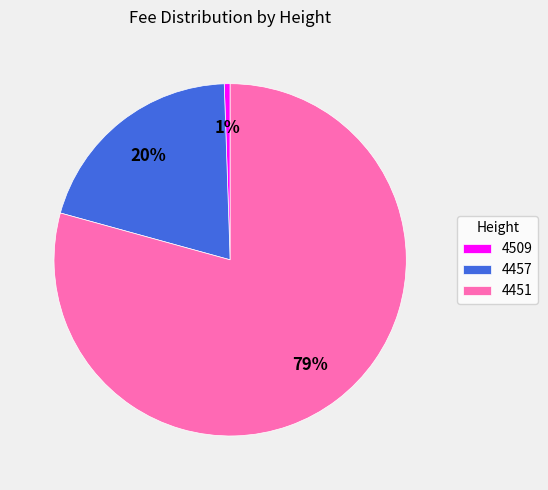

How many slices are in this pie chart?

3